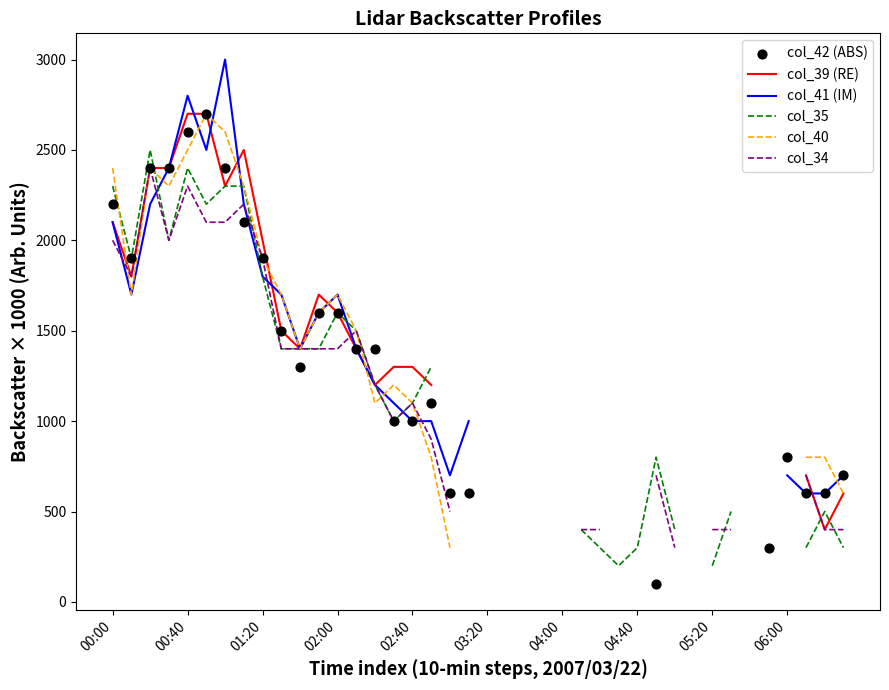

At how many categories does at least one series exceed 1840?

9